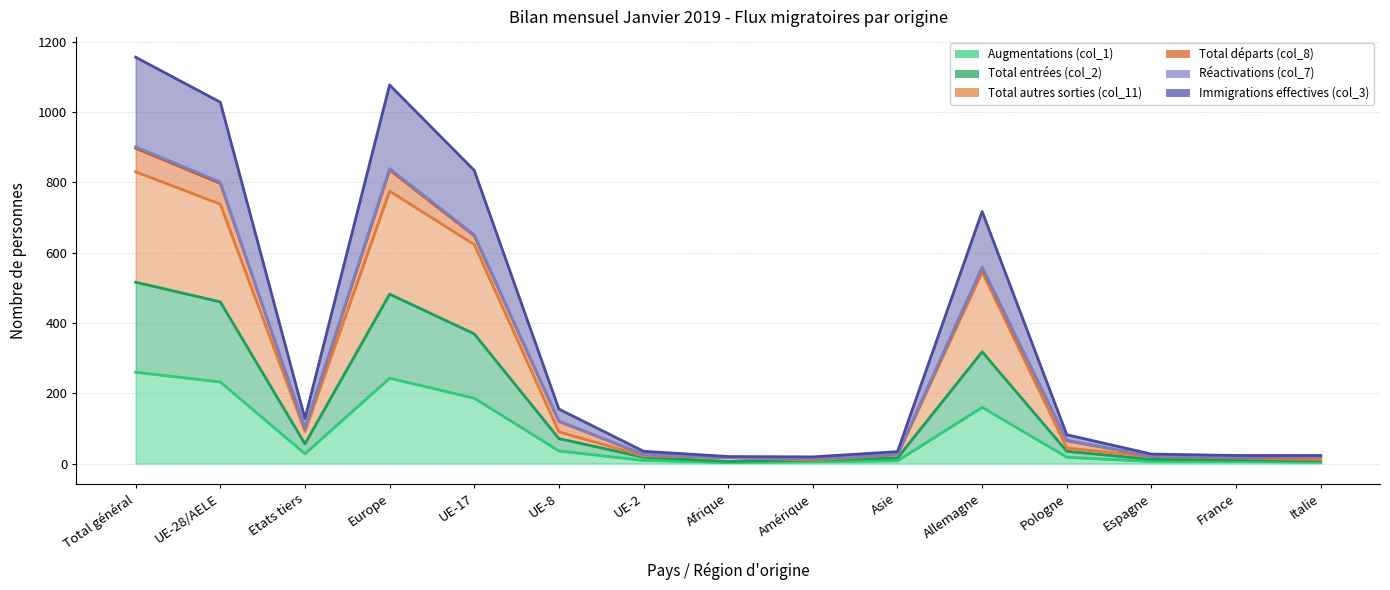

What is the value of the Augmentations (col_1) point at the 6th from the left?

36